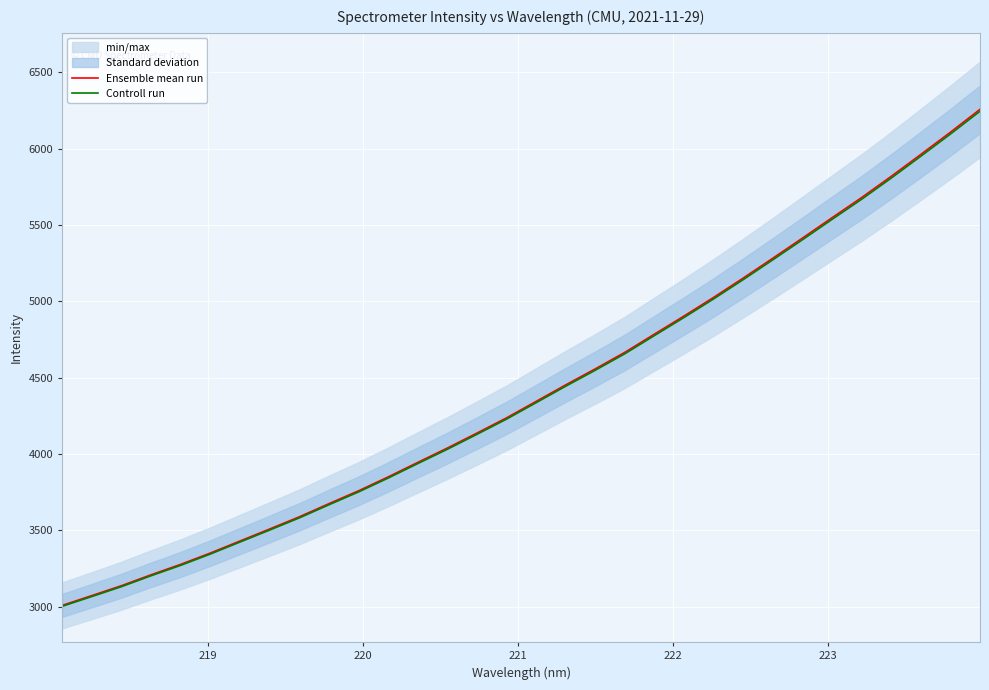

What is the lowest value of the Ensemble mean run series?

3009.6